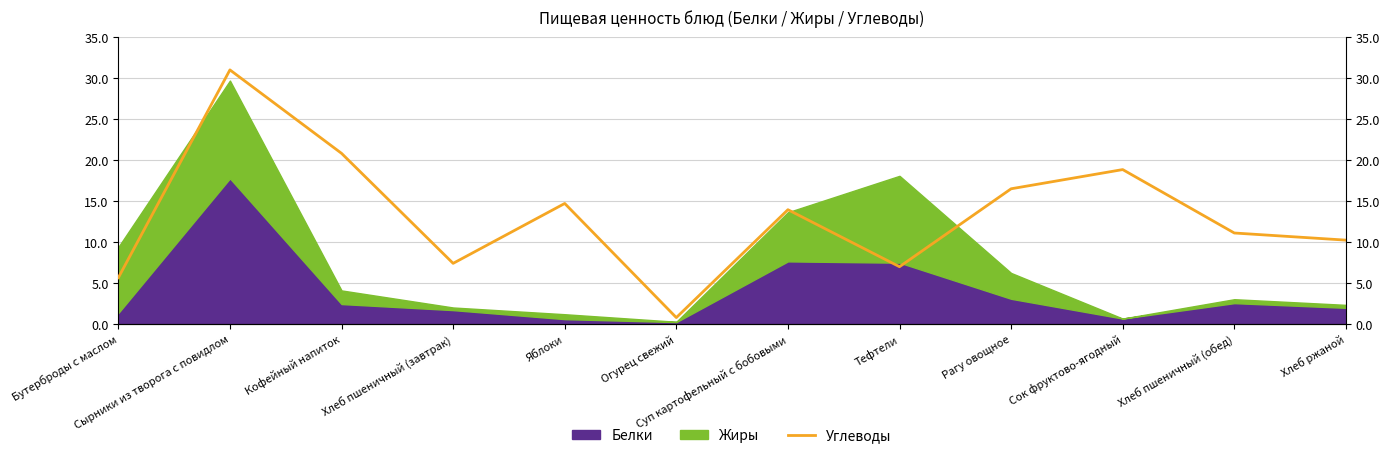

How many points are lower than both their immediate neighbors (excluding endpoints)?

3